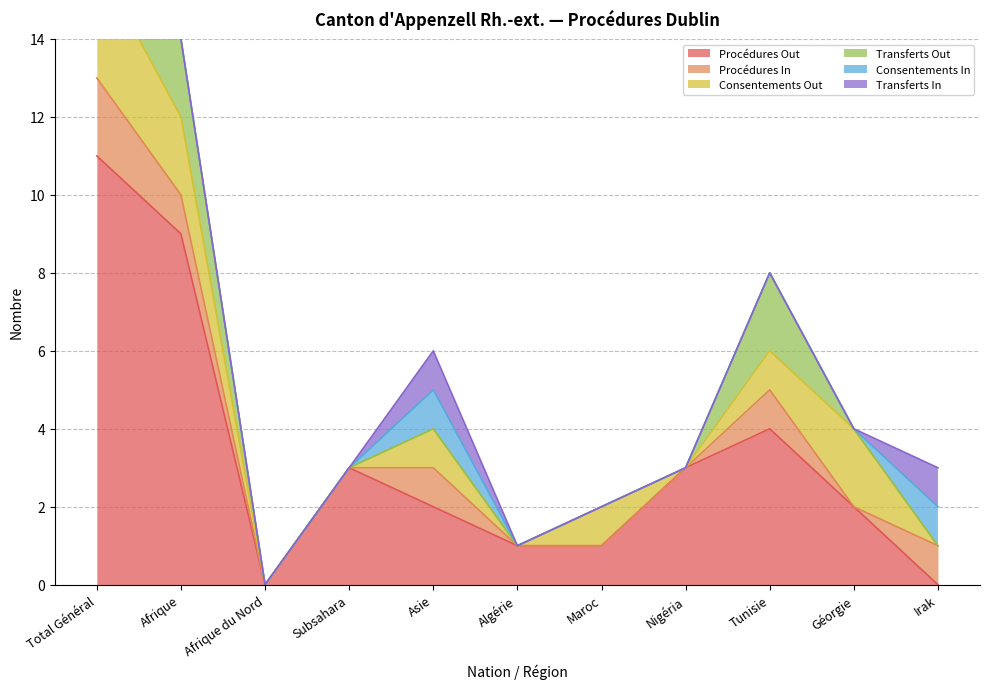

How many data points in Consentements Out are above 1?

3